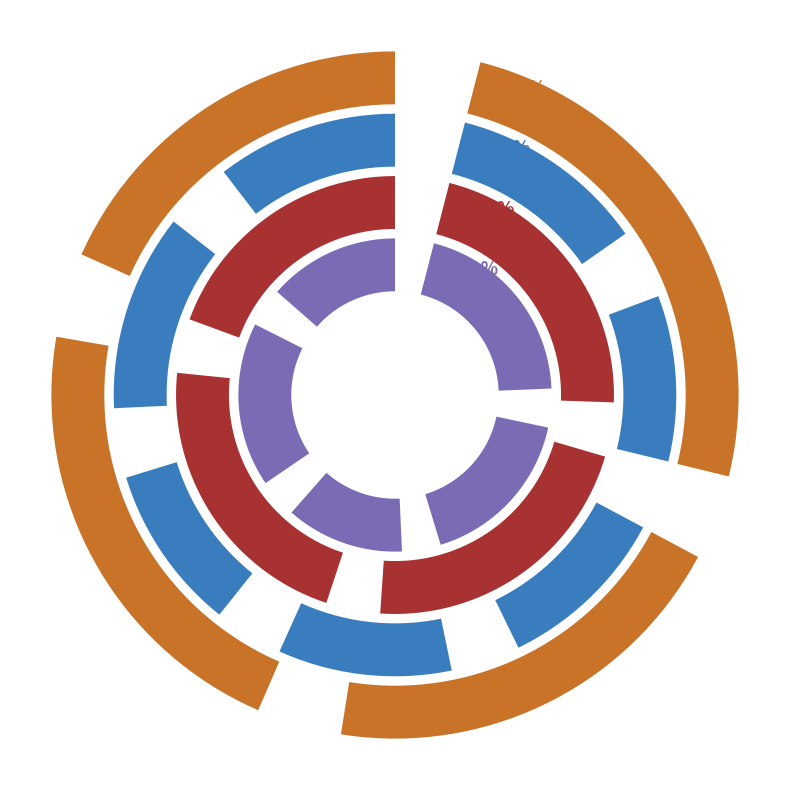

Which slice is the largest?

Malta